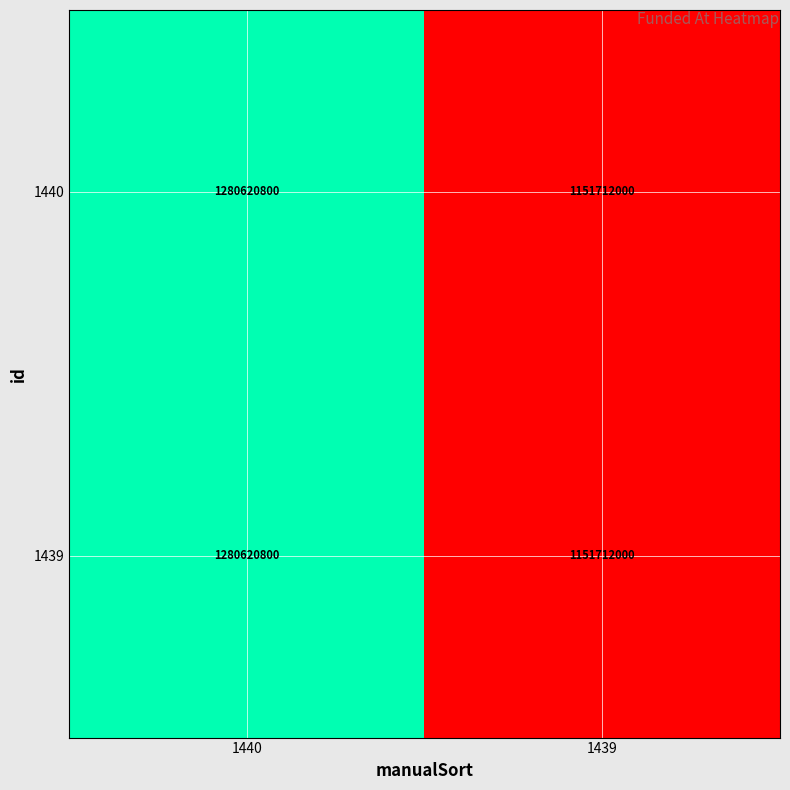

Count the number of data series in this chart.

2